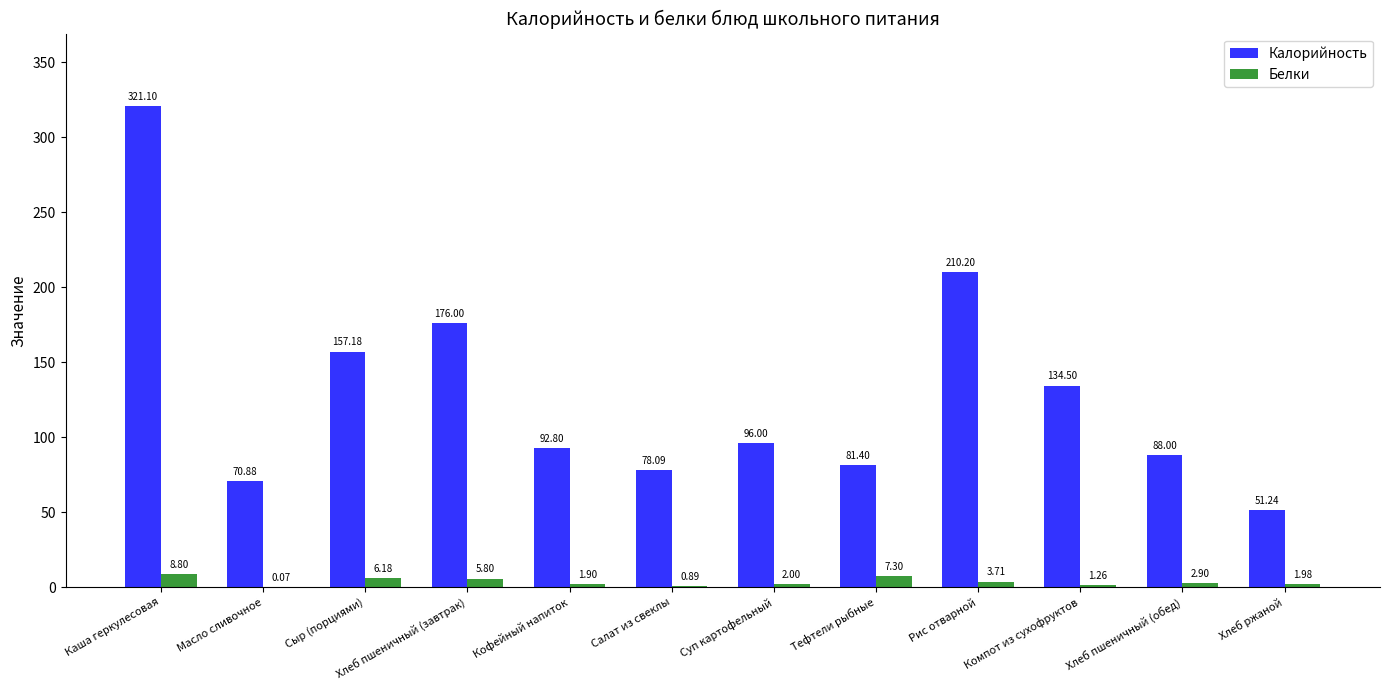

What is the total value across all series at Хлеб пшеничный (завтрак)?

181.8